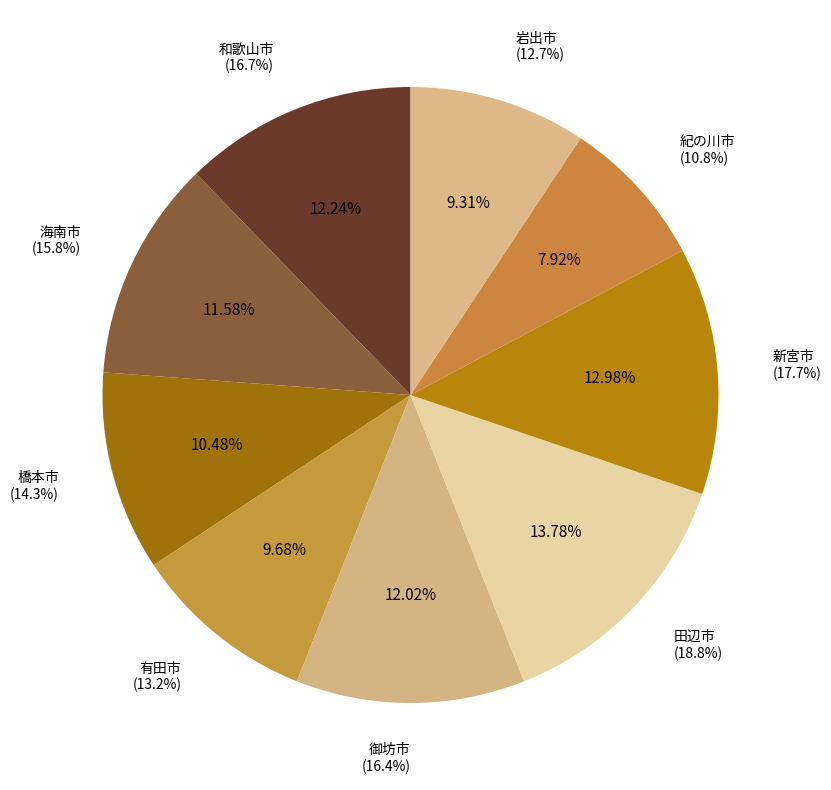

To the nearest percent, what is the difference between the largest and smallest slice percentages?

6%